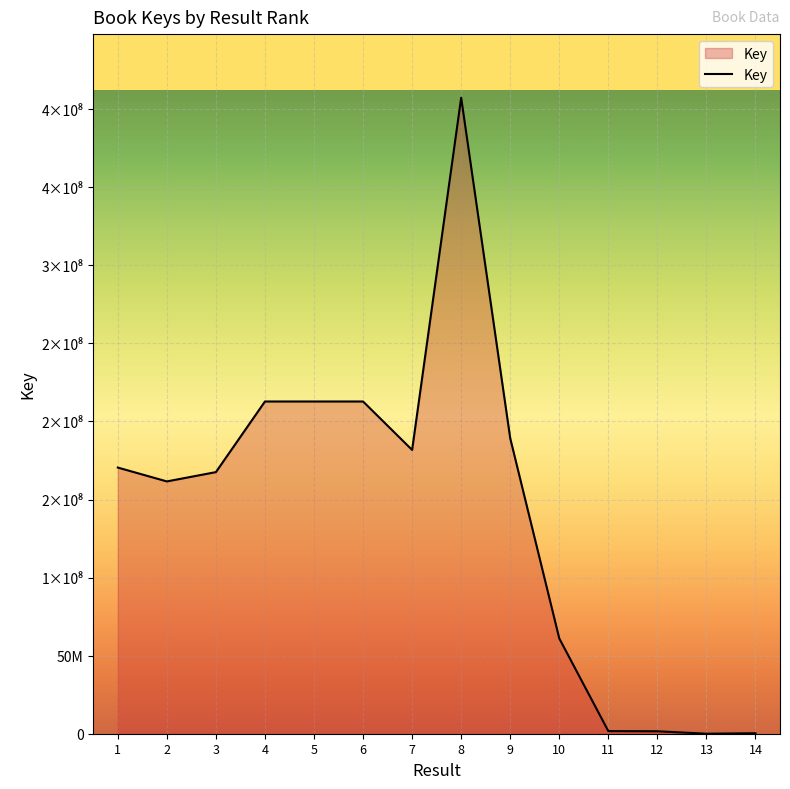

The chart shows a value of 48375649 at 9. True or false?

False